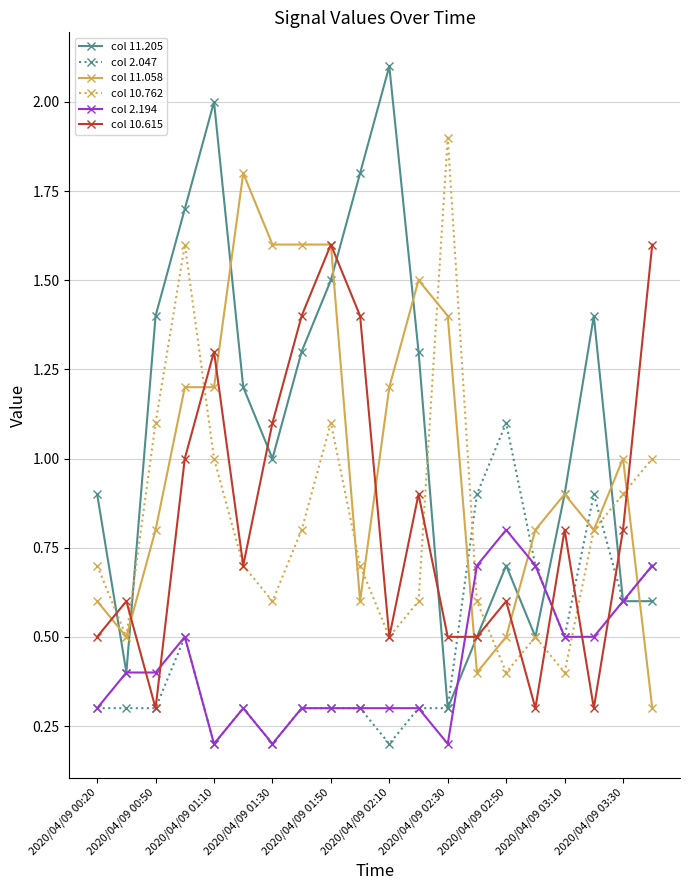

What is the average value of the col 11.205 series?

1.1